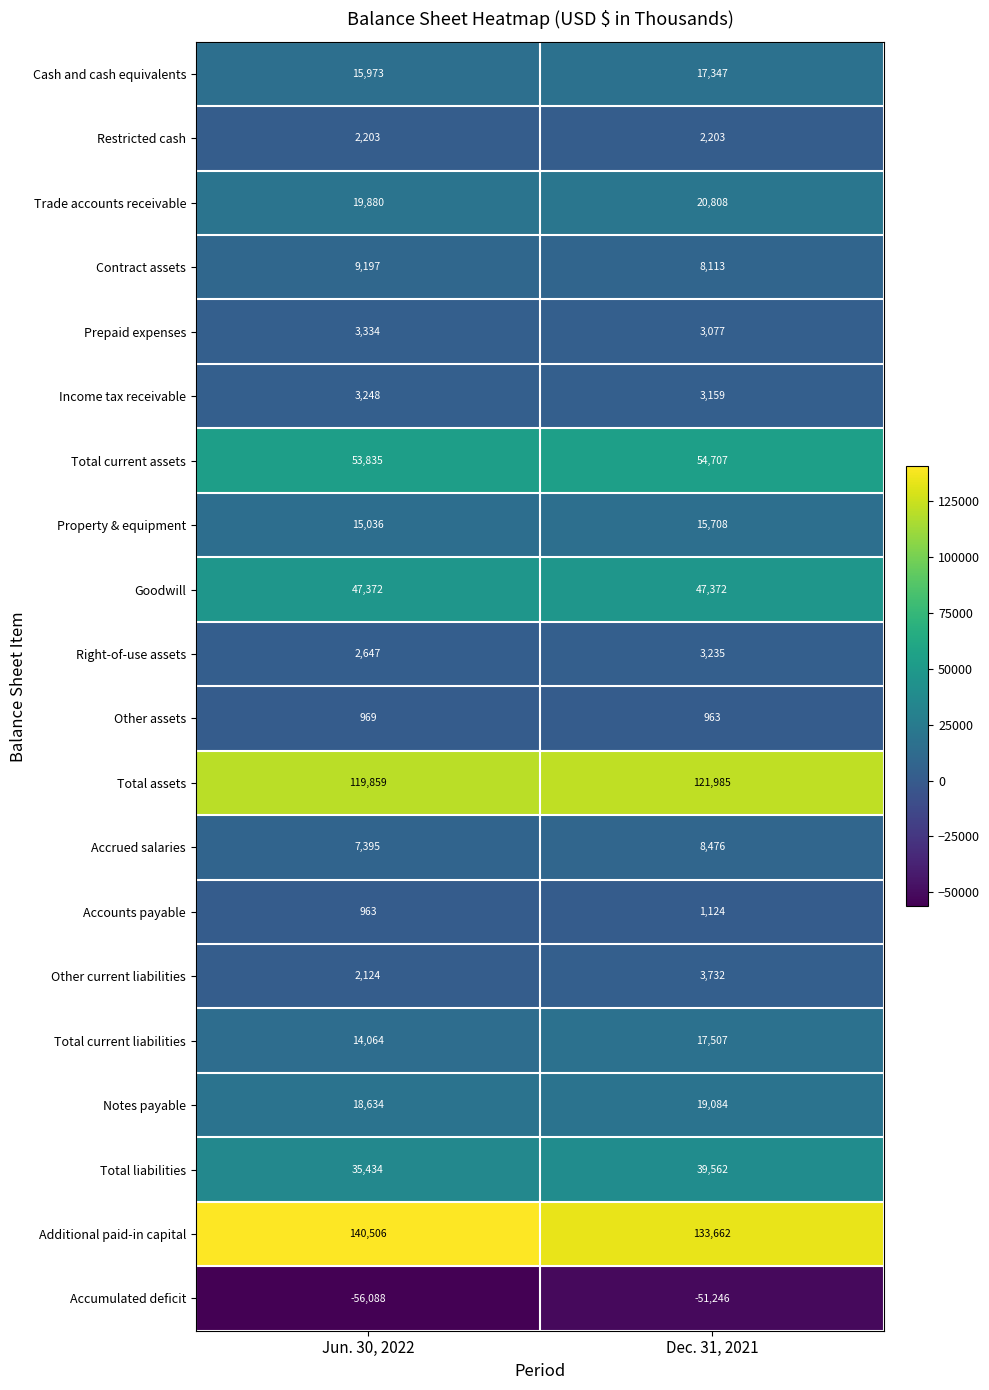

At which label does Trade accounts receivable reach its peak?

Dec. 31, 2021